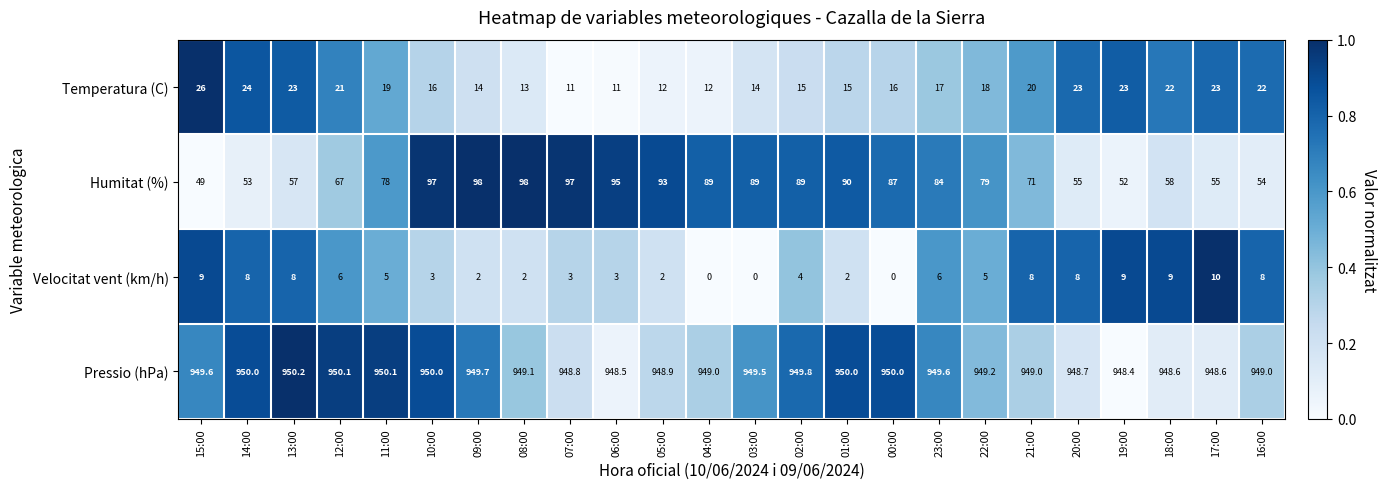

How many categories are shown in the chart?

24